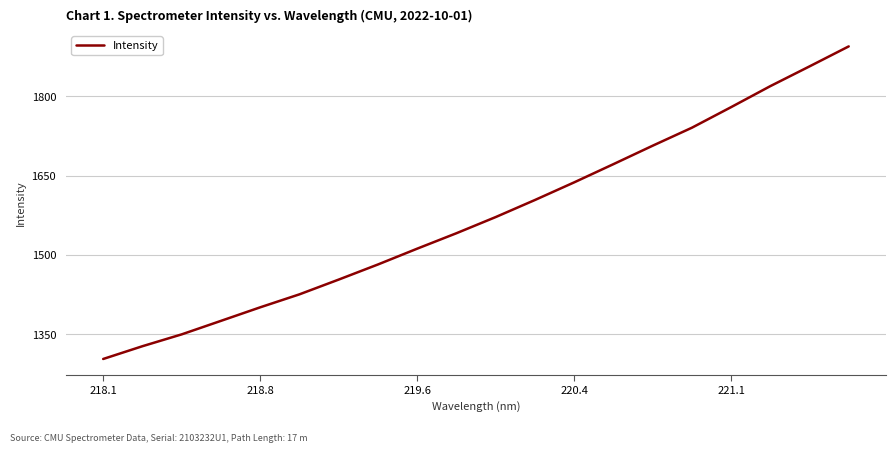

How many values are below 1571?

10